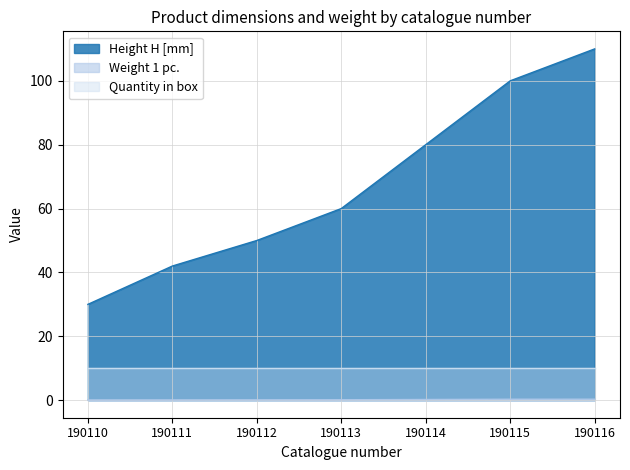

Which series has the largest range (max minus min)?

Height H [mm]